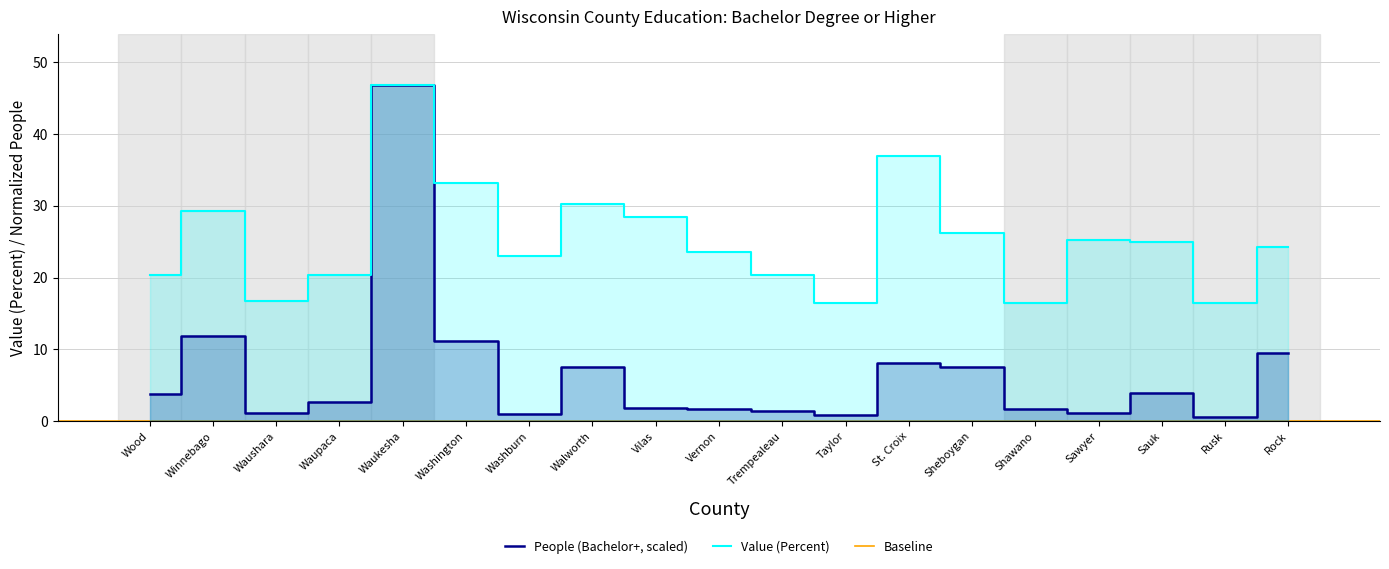

How many interior local valleys does the People (Bachelor+) series have?

5